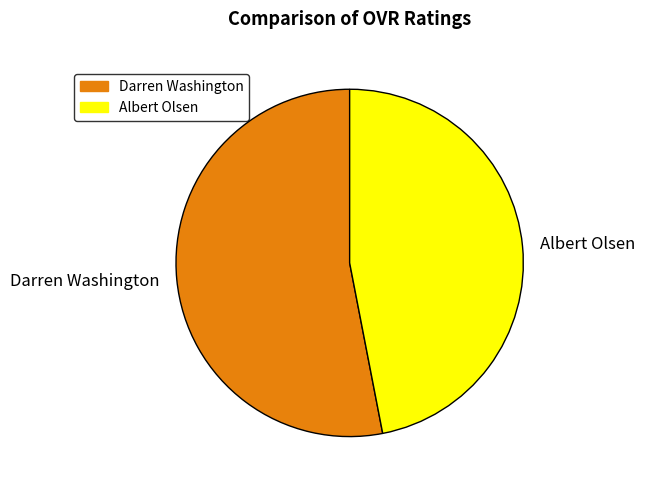

Does Darren Washington represent more than half of the total?

Yes